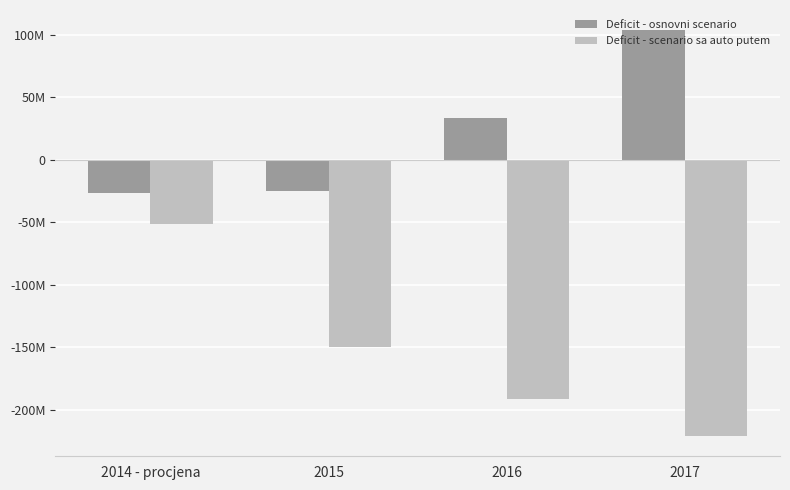

Which category has the highest value in the Deficit - osnovni scenario series?

2017